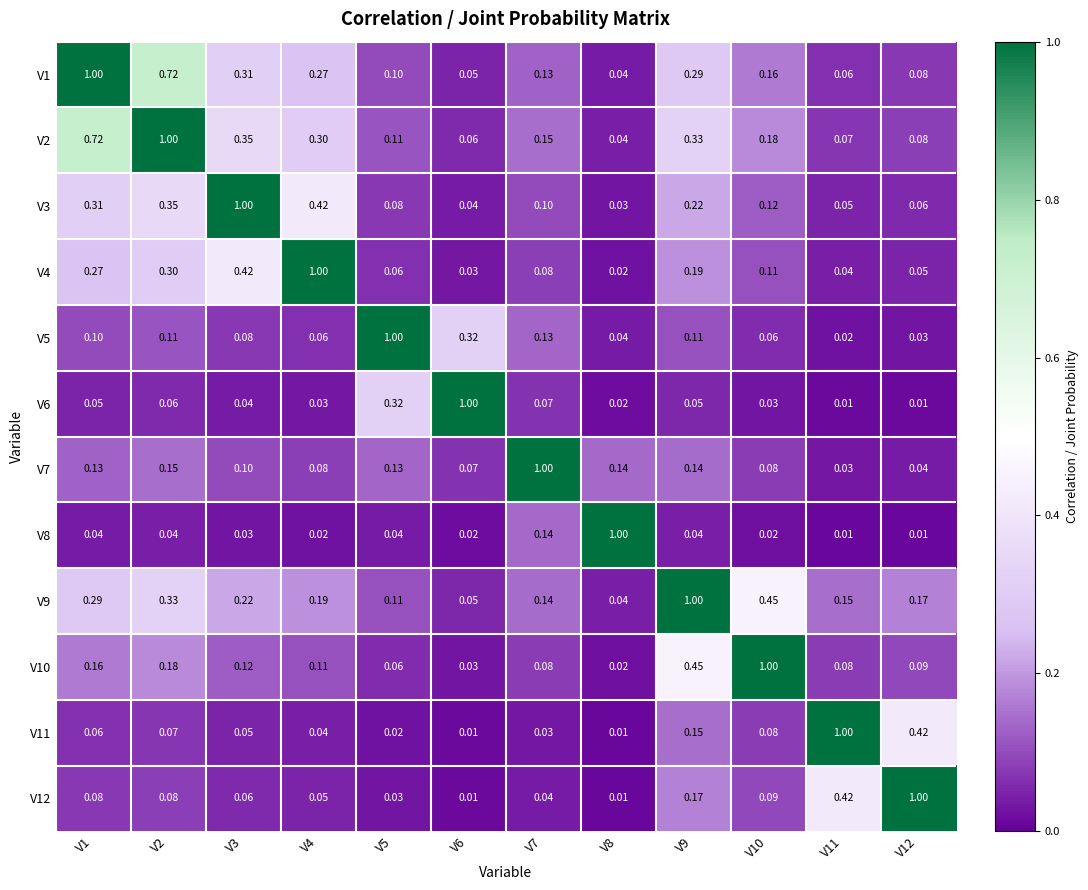

Count the number of categories in the chart.

12